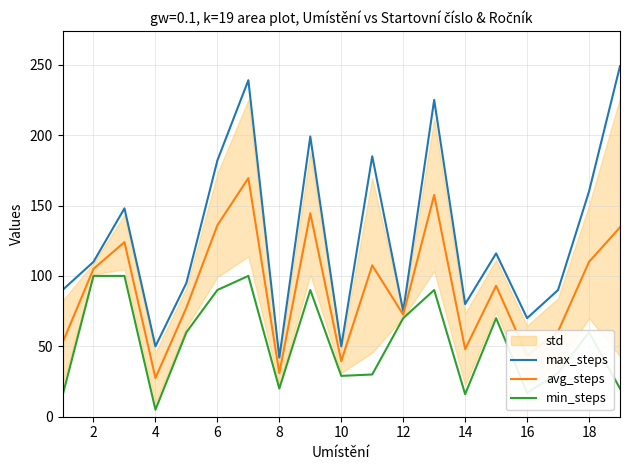

Reading left to right, extract all data points from this chart.

max_steps: 90.0	110.0	148.0	50.0	95.0	182.0	239.0	42.0	199.0	50.0	185.0	75.0	225.0	80.0	116.0	70.0	90.0	160.0	249.0
avg_steps: 52.5	105.0	124.0	27.5	77.5	136.0	169.5	31.0	144.5	39.5	107.5	72.5	157.5	48.0	93.0	43.5	60.5	110.0	134.5
min_steps: 15.0	100.0	100.0	5.0	60.0	90.0	100.0	20.0	90.0	29.0	30.0	70.0	90.0	16.0	70.0	17.0	31.0	60.0	20.0